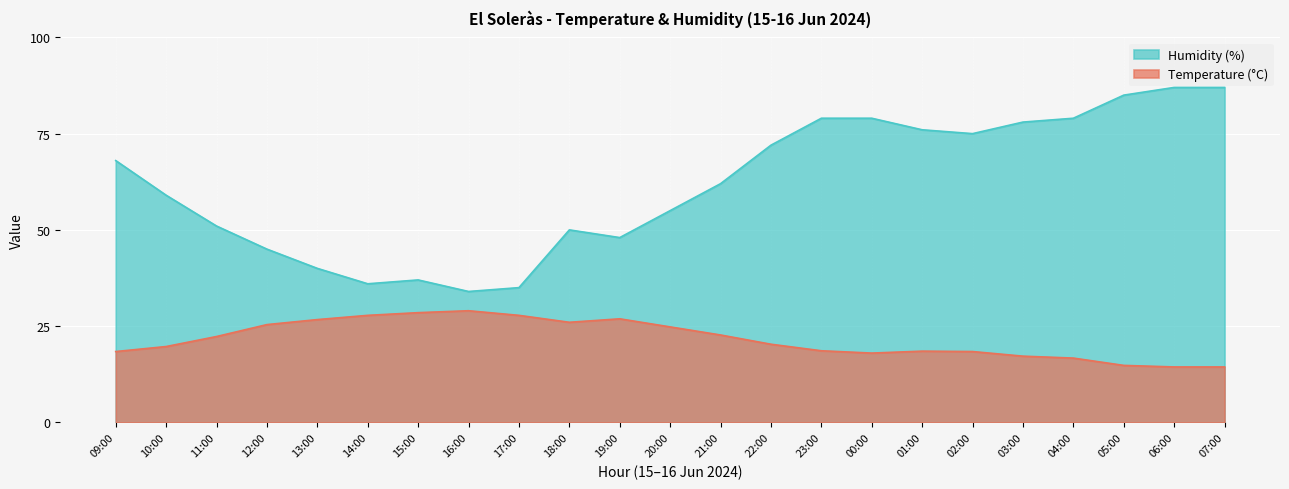

True or false: Temperature (°C) has a value of 8.1 at 17:00.

False